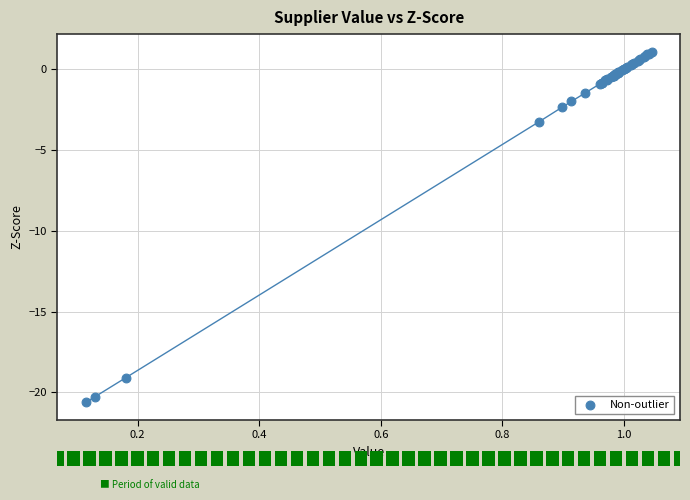

What Y value in the scatter plot is closest to -9?

-3.2